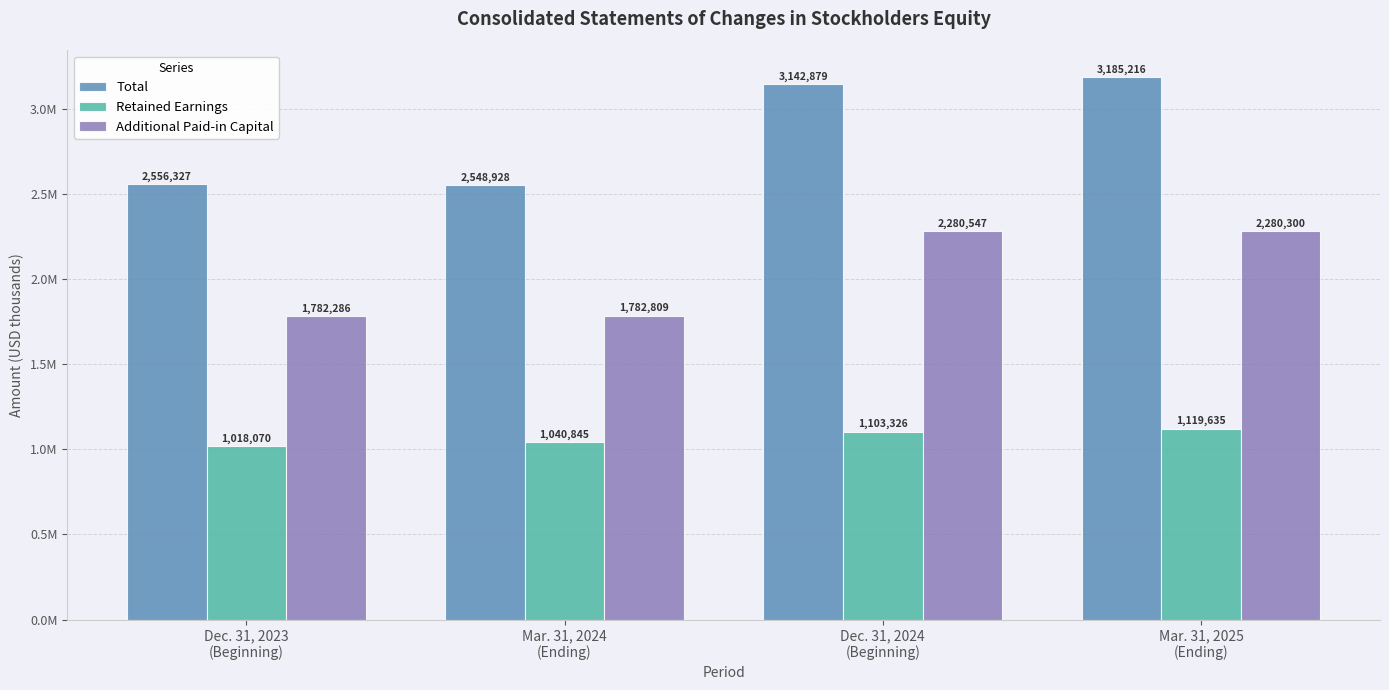

Does the chart contain stacked bars?

No